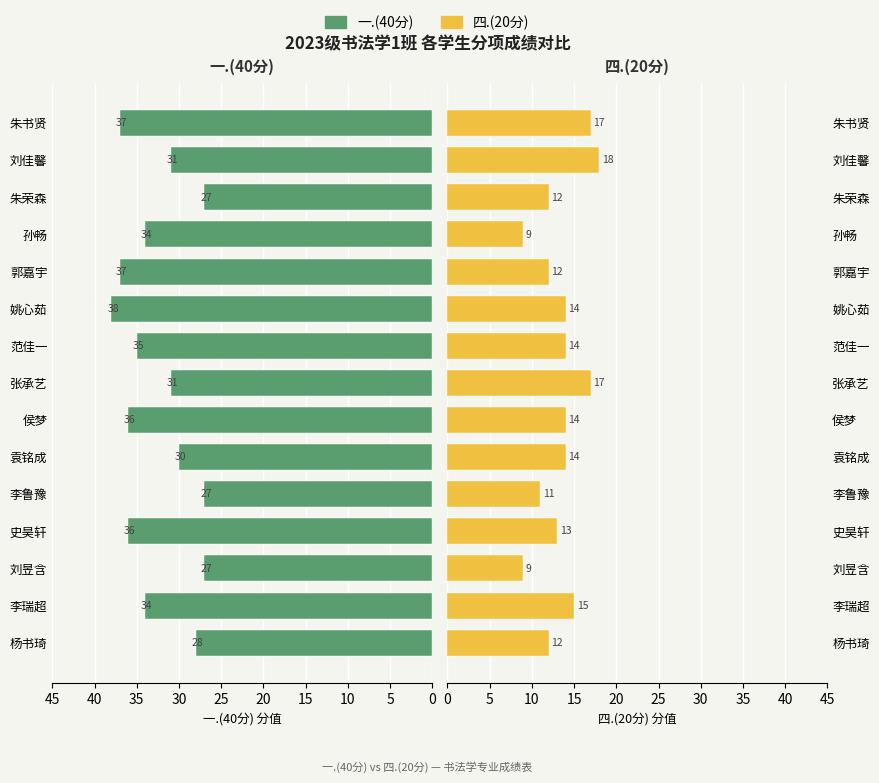

Which series changed the most between 侯梦 and 刘佳馨?

一.(40分)